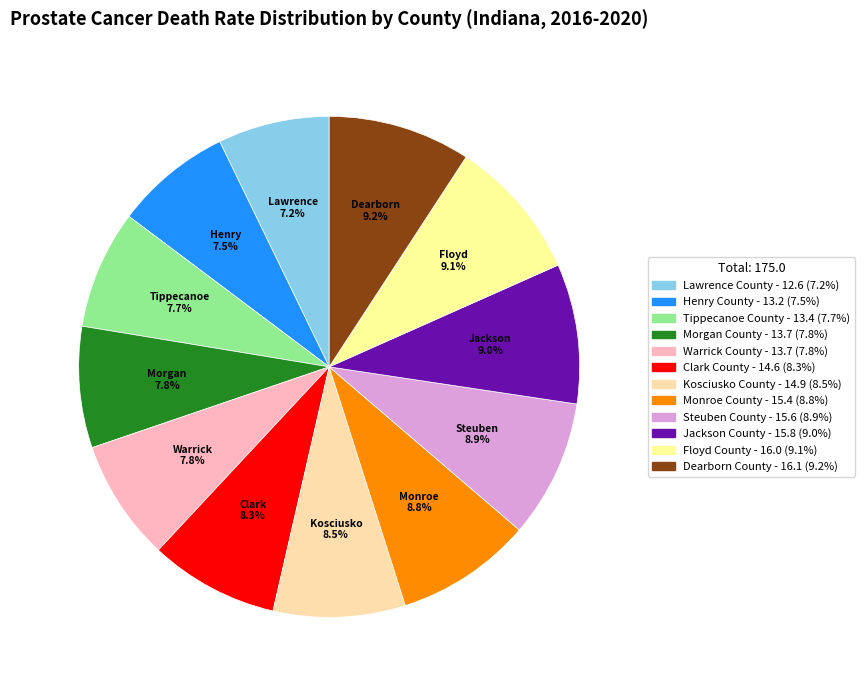

Which category has the biggest portion of the pie?

Dearborn County